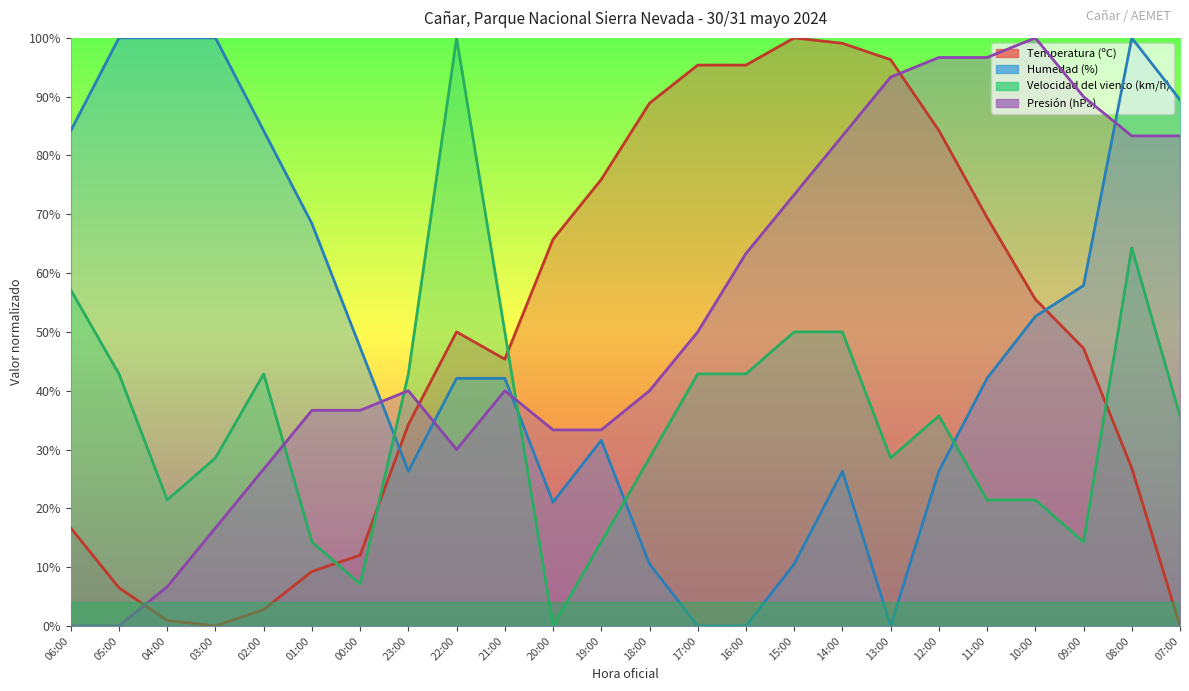

Rank the series by their maximum value, from lowest to highest.

Temperatura (ºC), Humedad (%), Velocidad del viento (km/h), Presión (hPa)